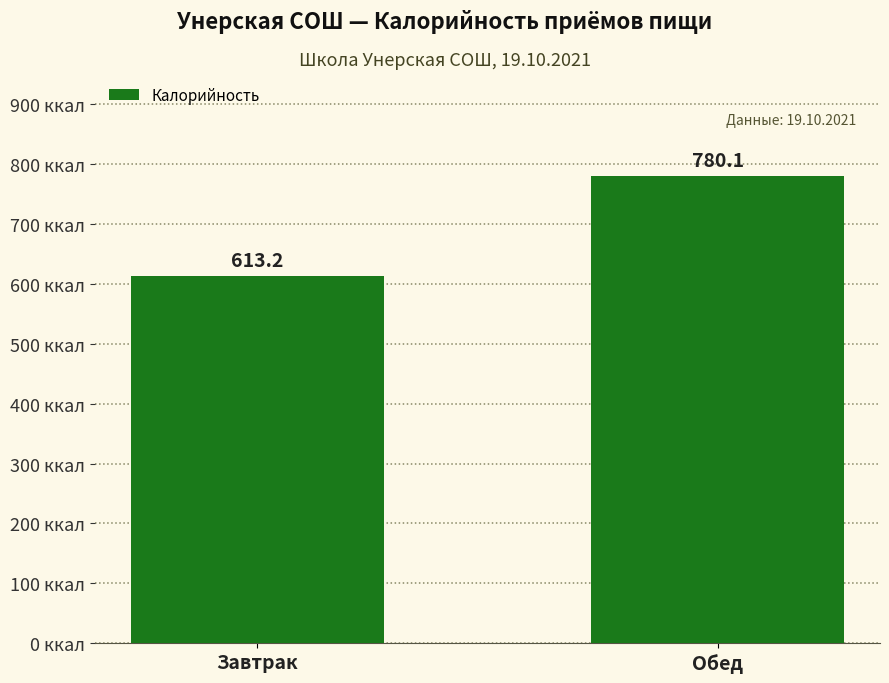

What is the maximum value shown in the chart?

780.1